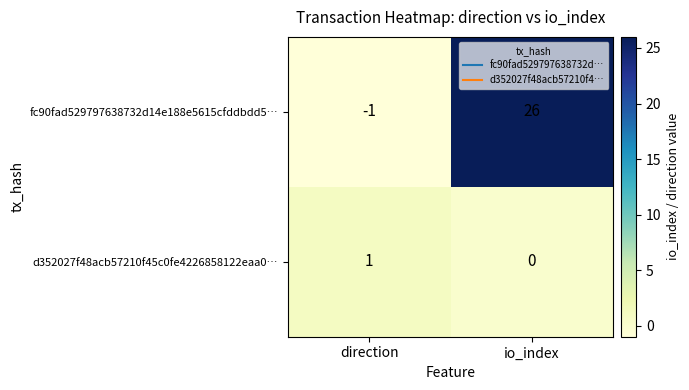

What is the maximum value shown in the chart?

26